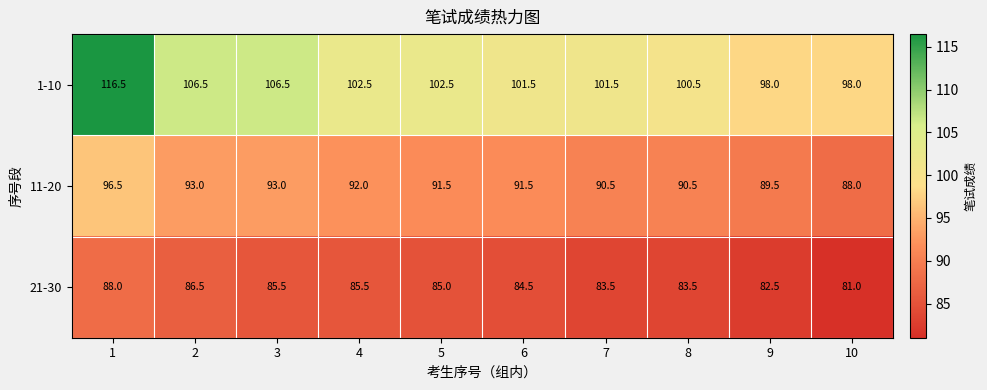

Is it true that 21-30 equals 83.5 at 7?

True